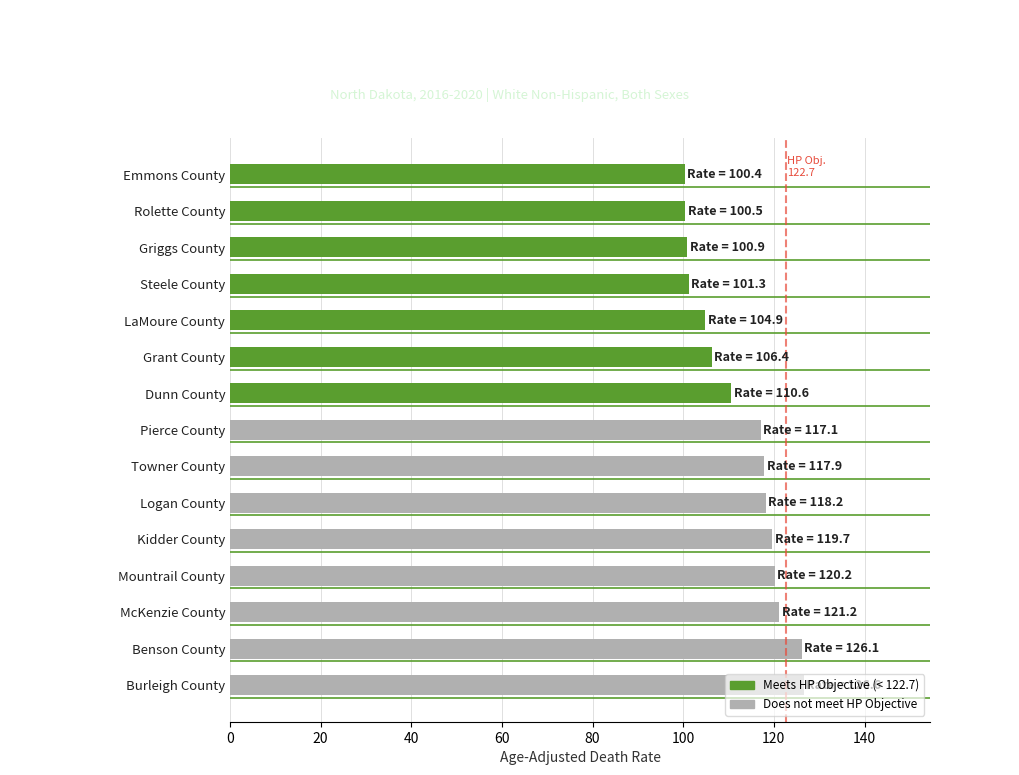

How many distinct data groups are displayed?

1